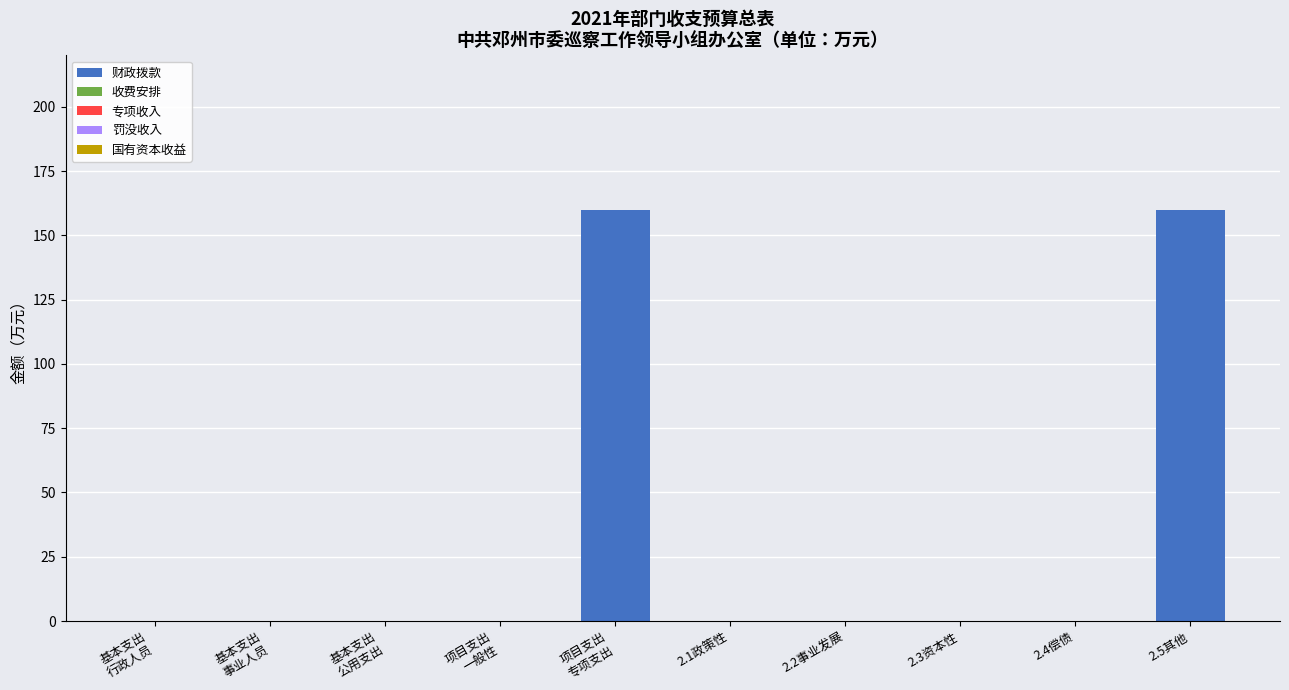

What is the sum of all values?

320